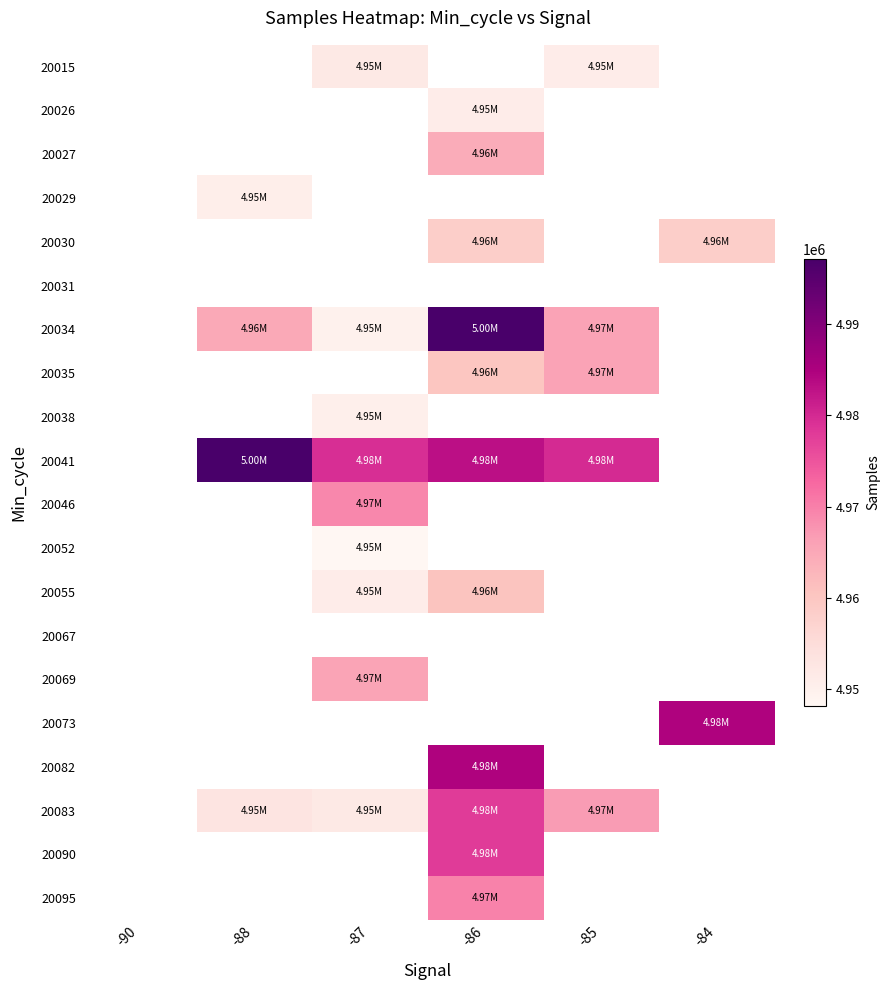

What is the approximate value of 20030 at -84?

4958393.0